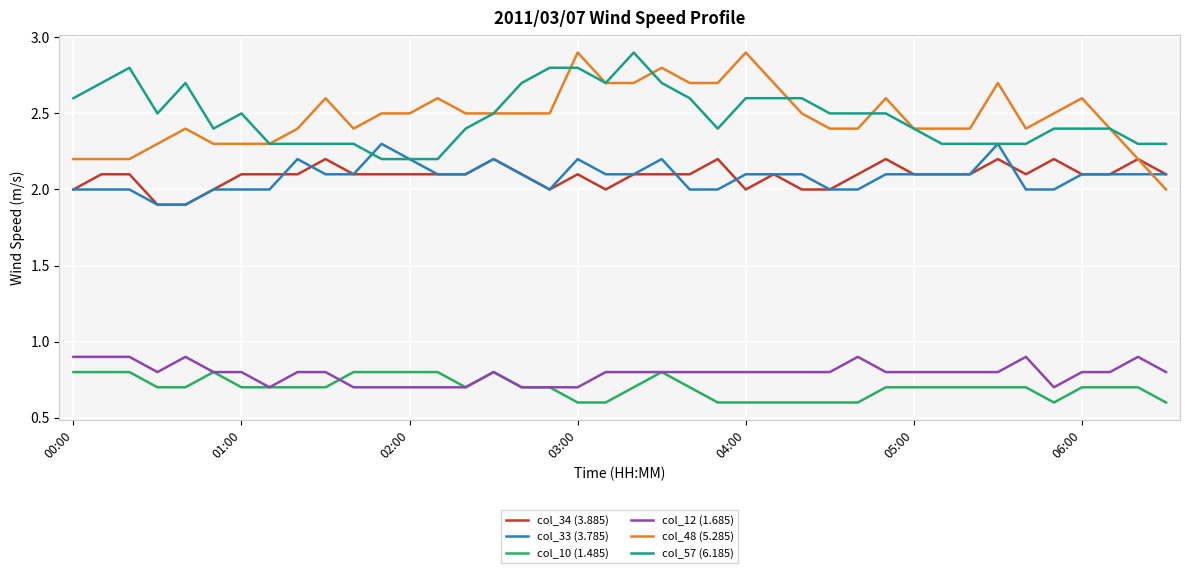

How many lines are shown in the chart?

6